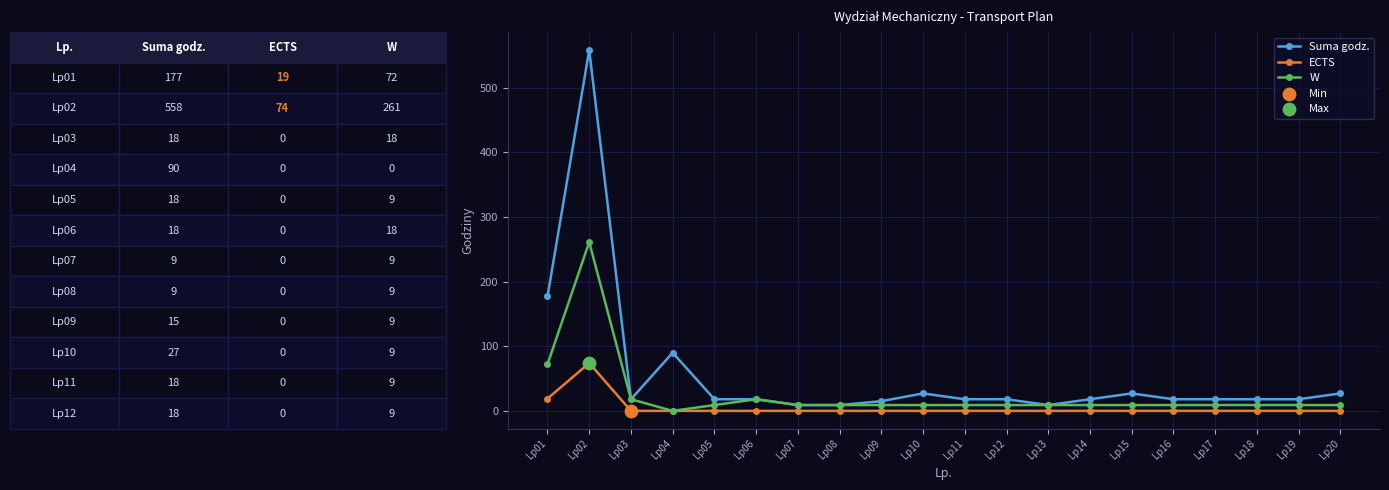

Between Lp02 and Lp16, which series saw the biggest shift?

Suma godz.